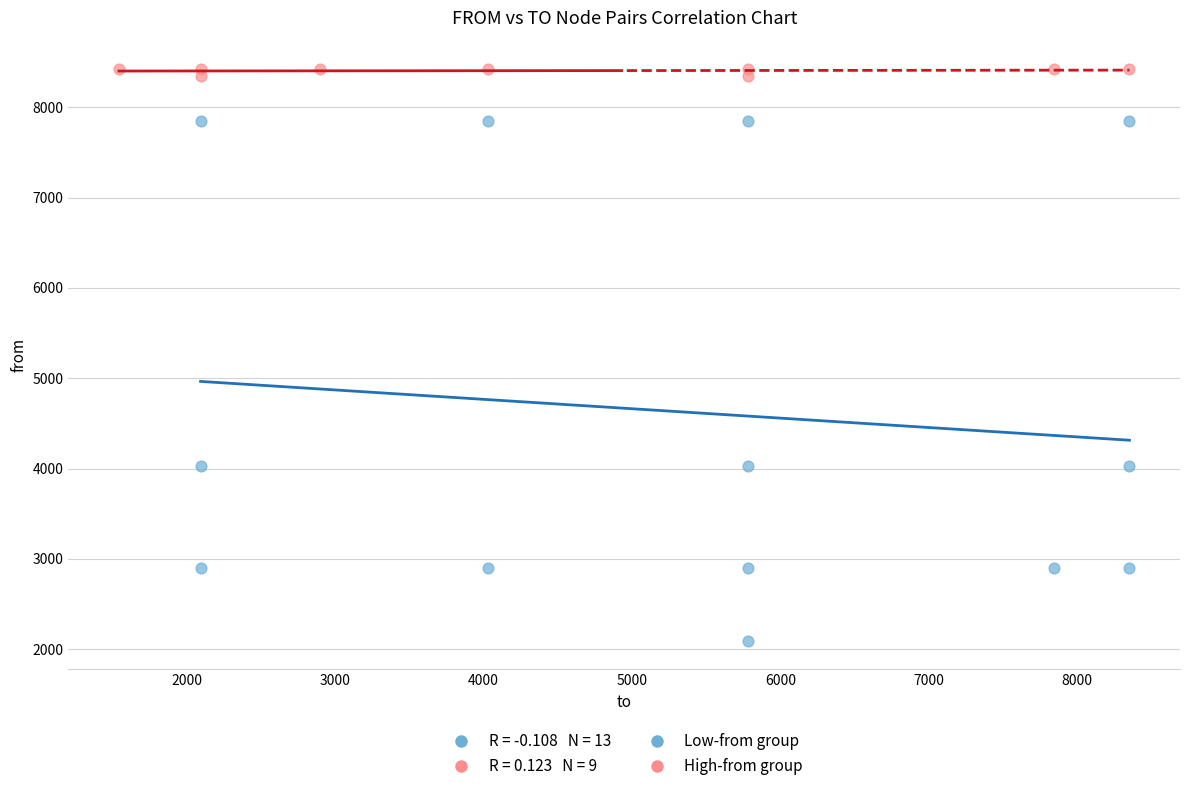

Which series reaches the minimum Y coordinate?

Low-from group